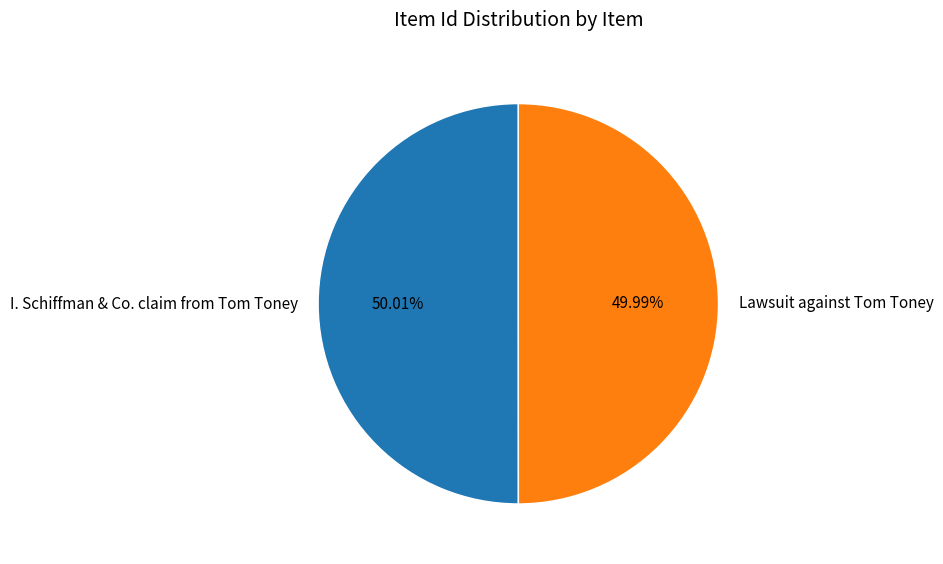

How many segments does this pie chart have?

2